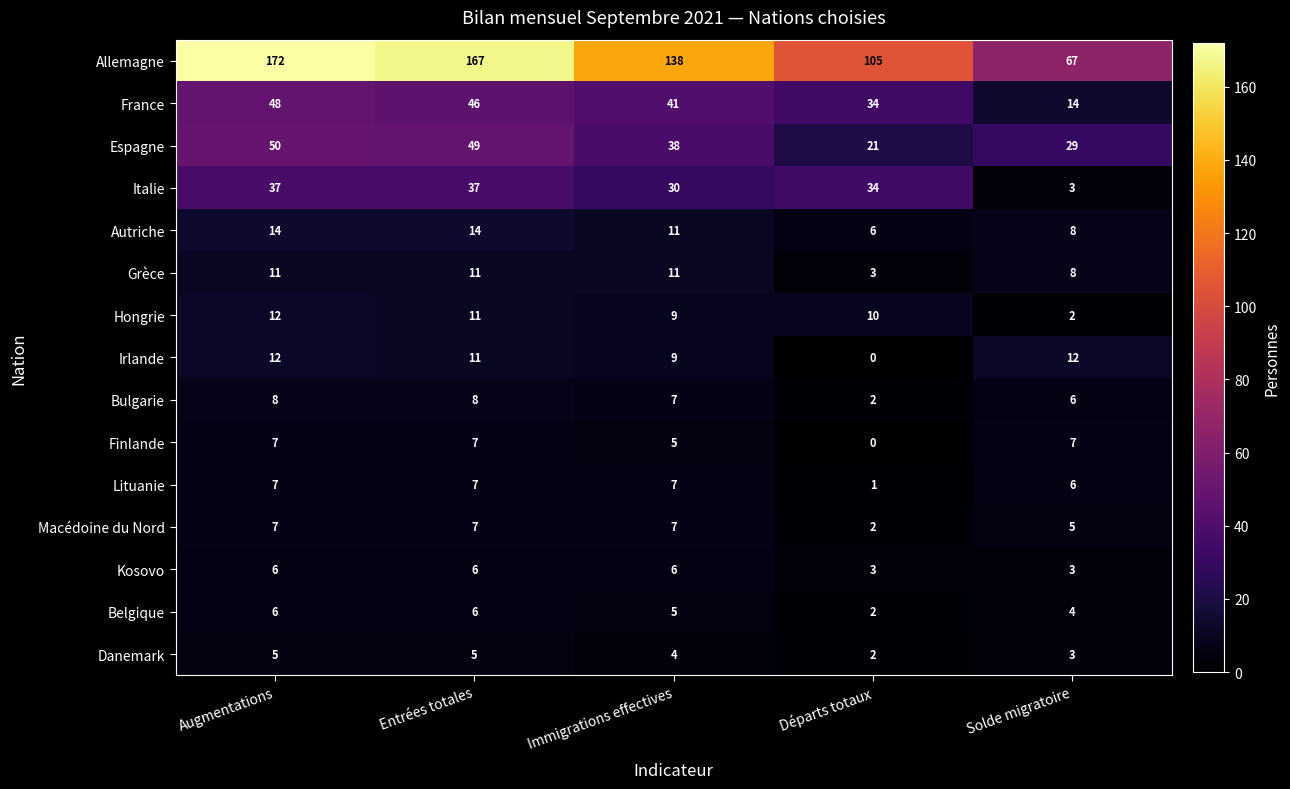

What is the difference between the highest and lowest values at Solde migratoire?

65